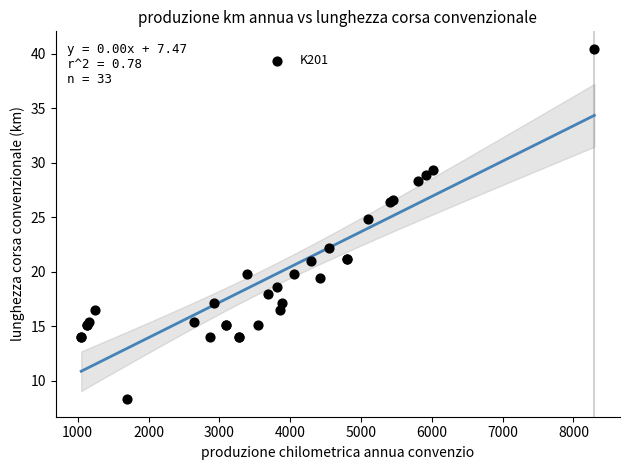

What Y value in the scatter plot is closest to 24?

24.8